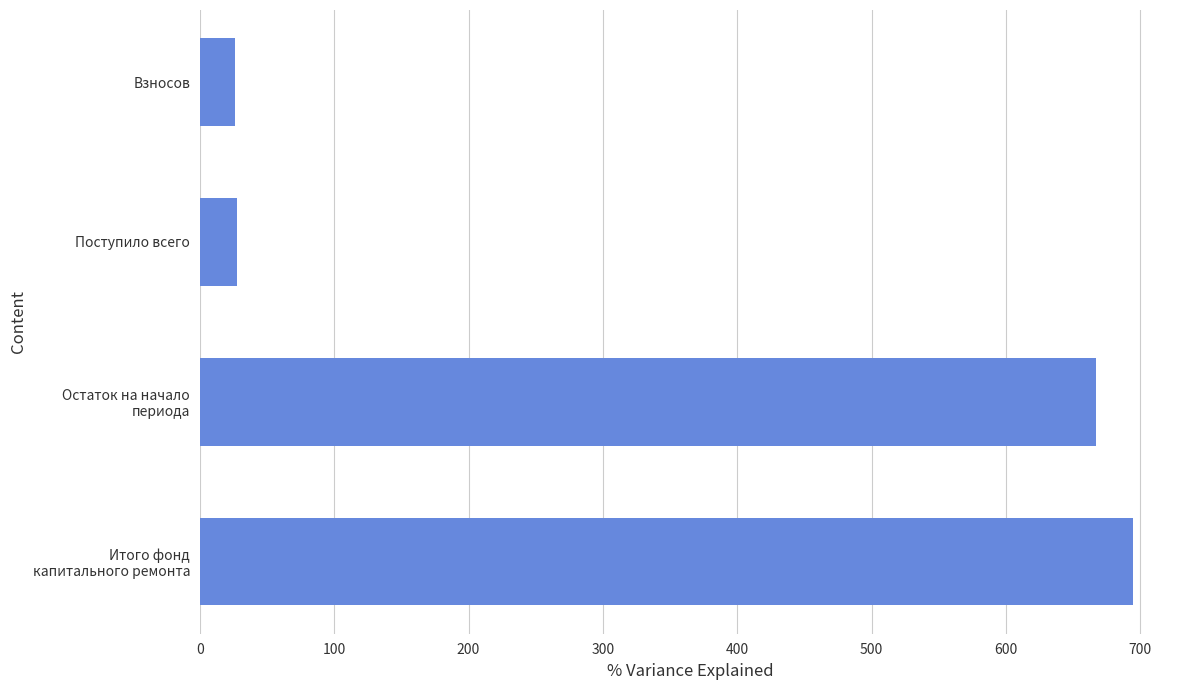

True or false: the data shows 26.3 at Взносов.

True